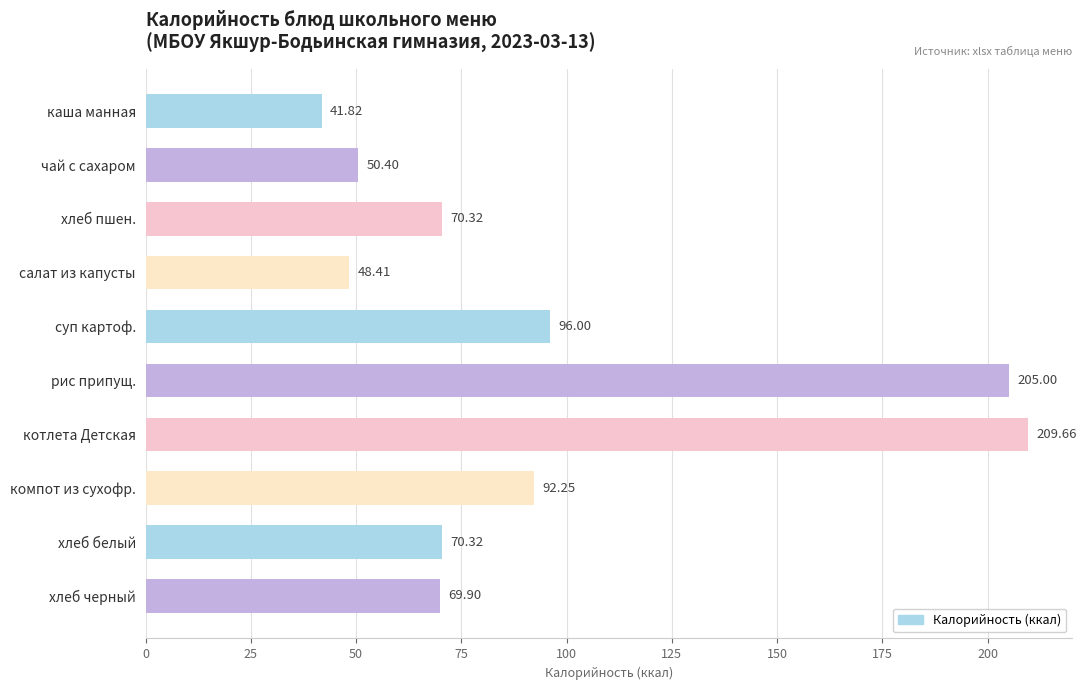

Approximately how many times larger is the value at хлеб пшен. compared to суп картоф.?

0.7